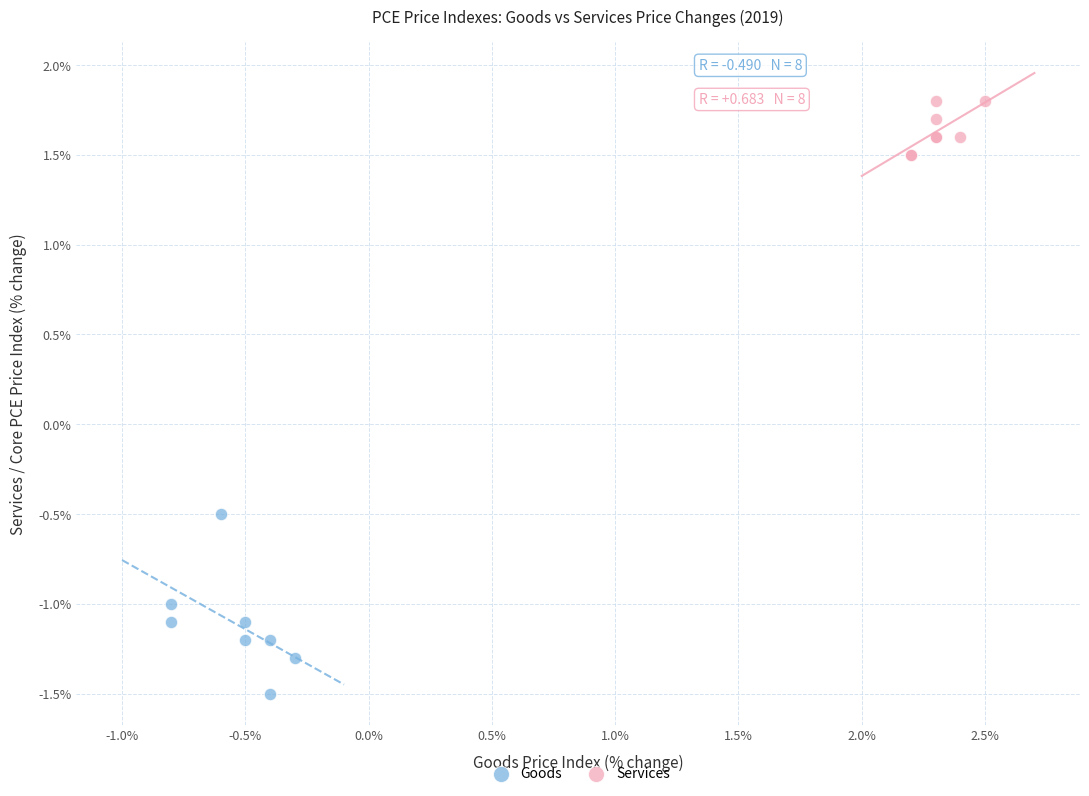

Which series contains the lowest Y value?

Goods